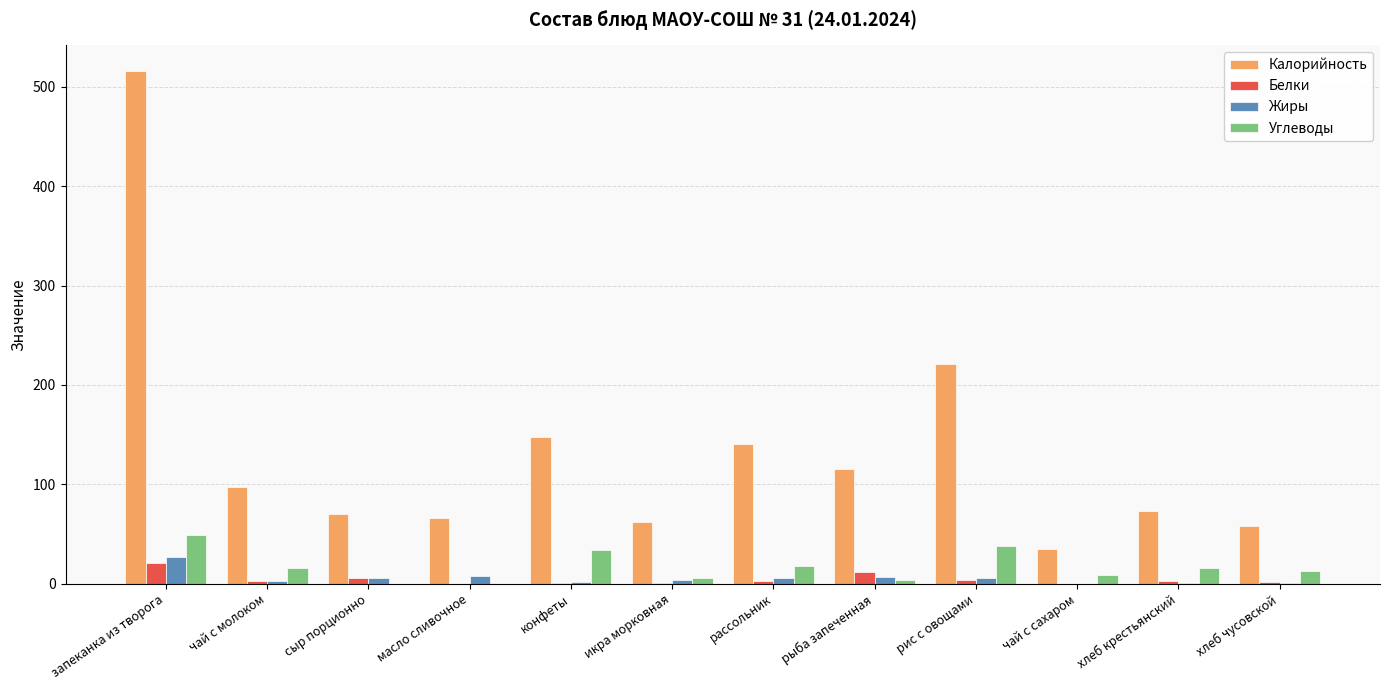

Which series changed the most between чай с молоком and масло сливочное?

Калорийность